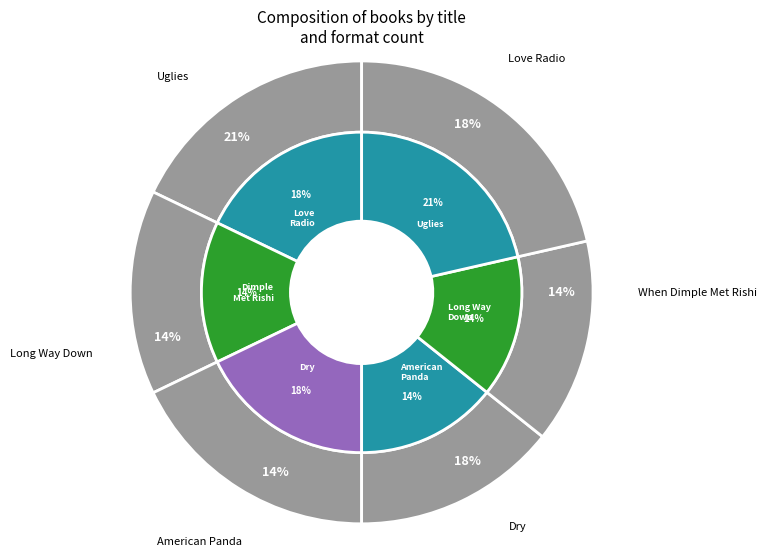

What percentage is NOT represented by Uglies?

78.6%